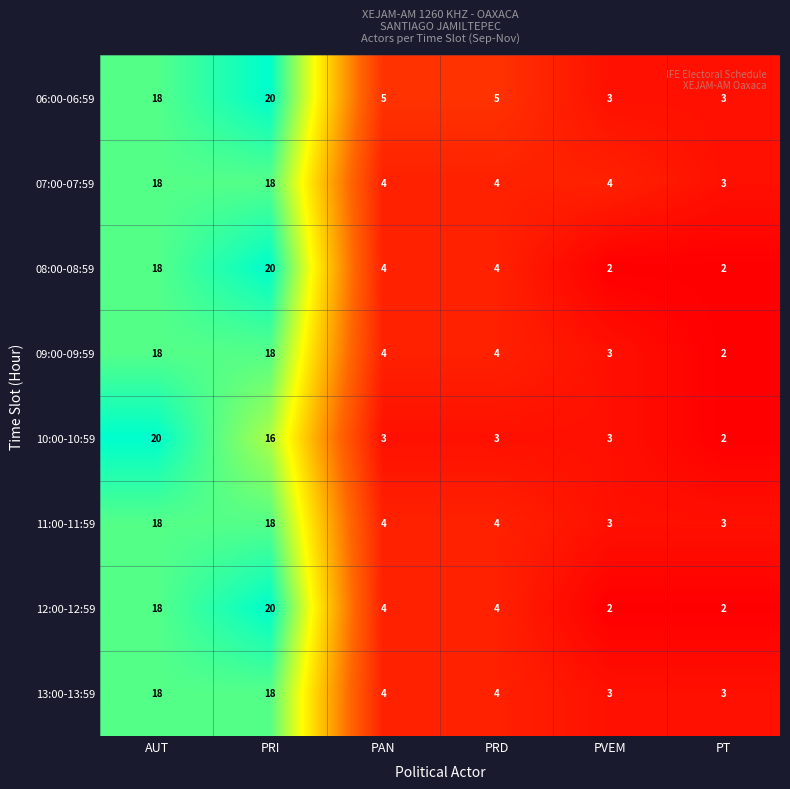

What is the maximum value for 11:00-11:59?

18